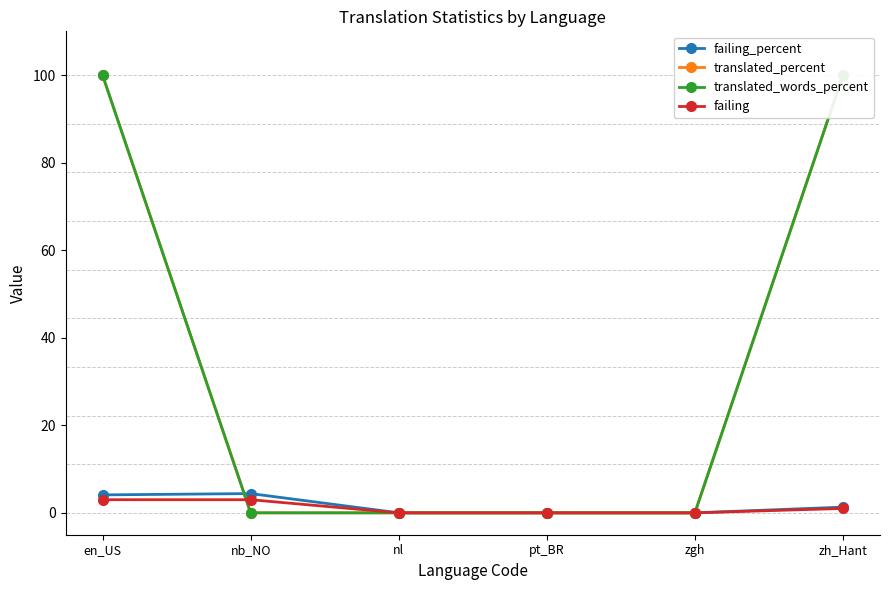

Is it true that translated_percent equals 0.0 at nl?

True